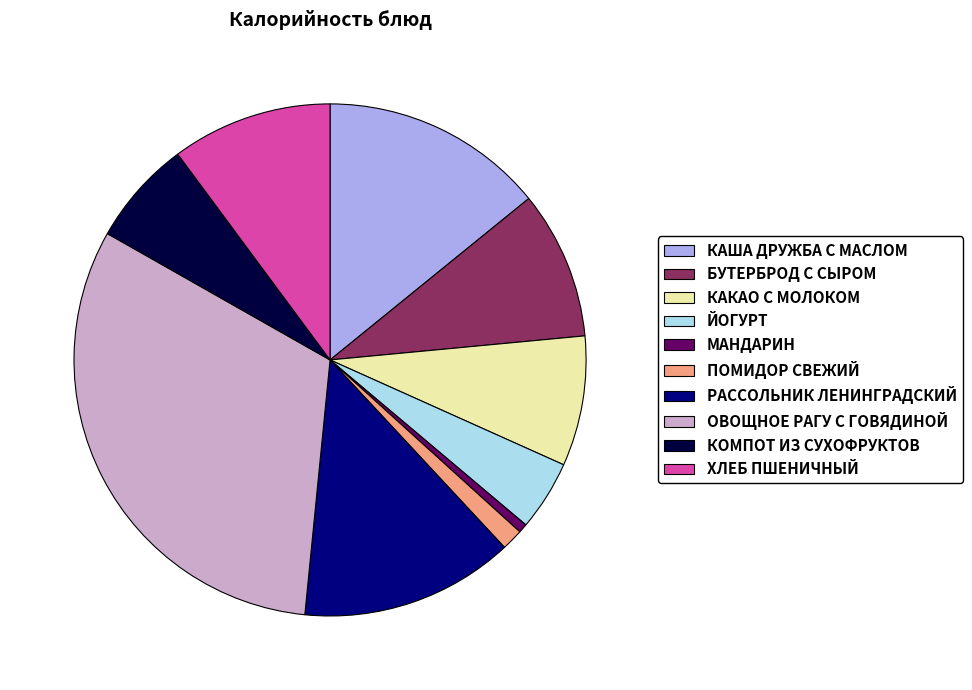

What is the ratio of the value at КАША ДРУЖБА С МАСЛОМ to the value at ЙОГУРТ?

3.2